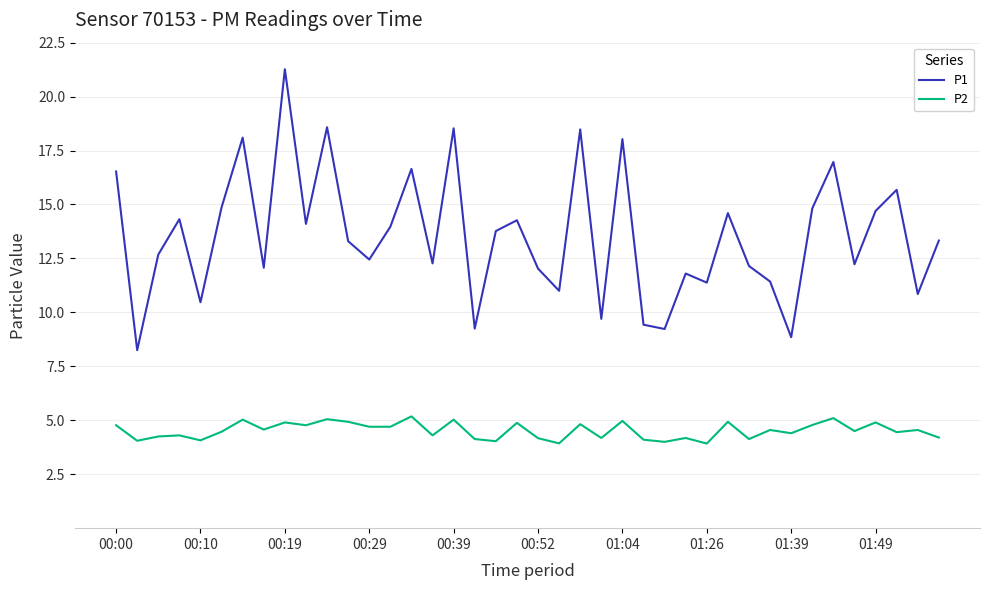

Which series has the largest range (max minus min)?

P1